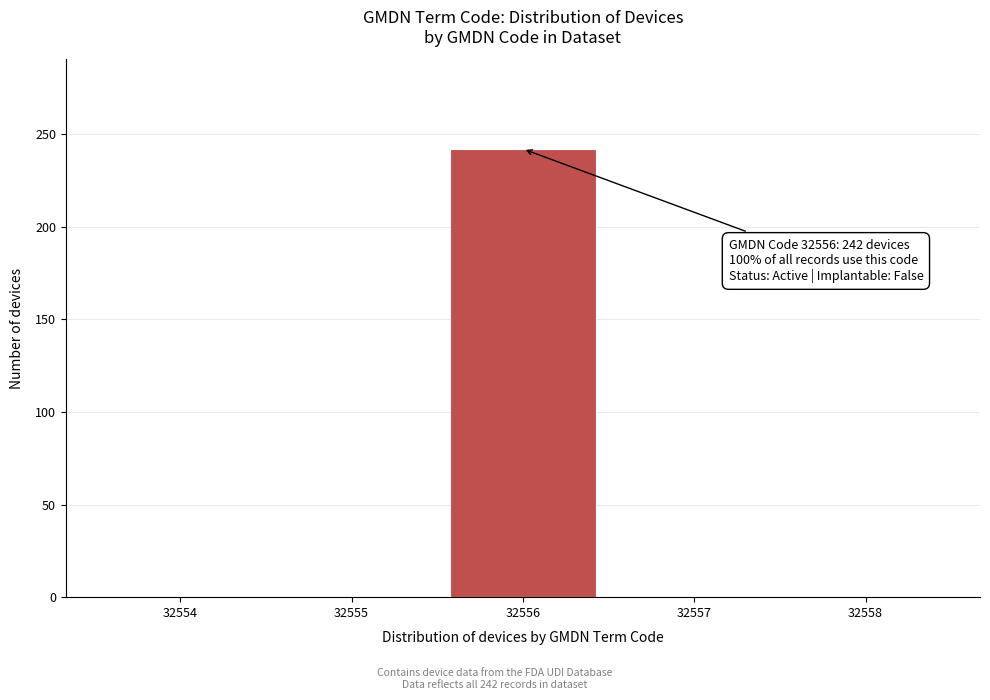

Reading left to right, list all the values displayed in this chart.

32554=0	32555=0	32556=242	32557=0	32558=0